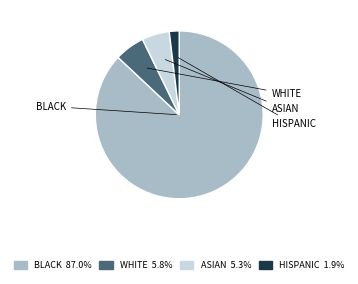

To the nearest percent, what is the average slice percentage?

25%